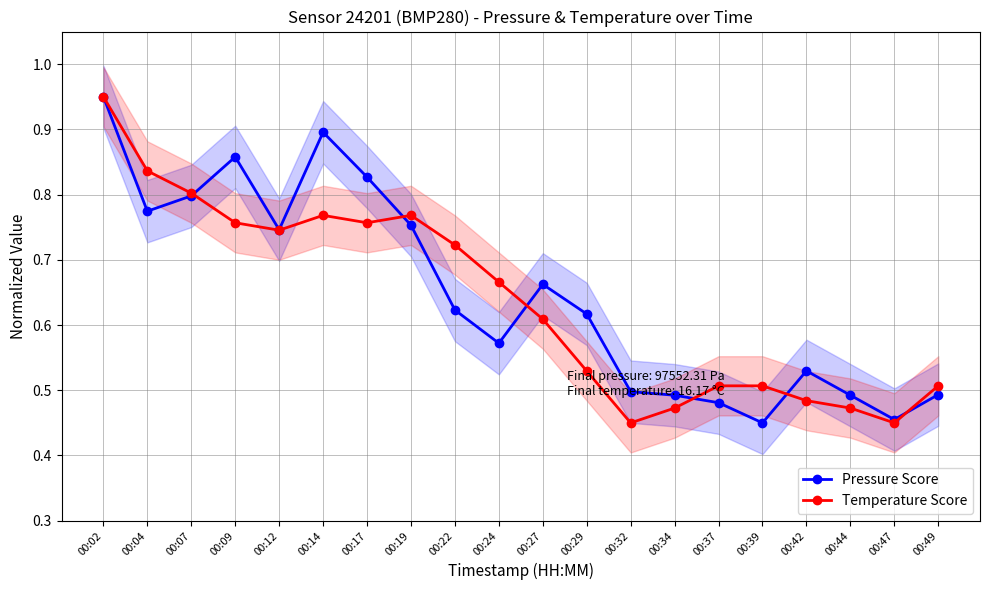

What is the spread (max minus min) of values at 00:24?

0.1